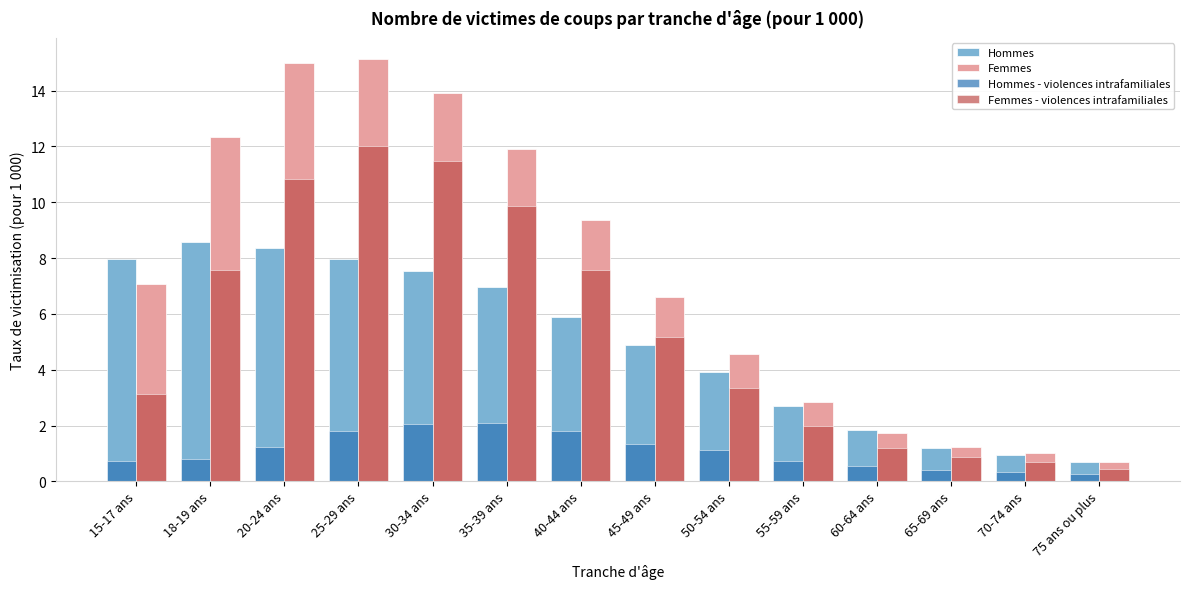

What is the lowest value of the Hommes series?

0.7